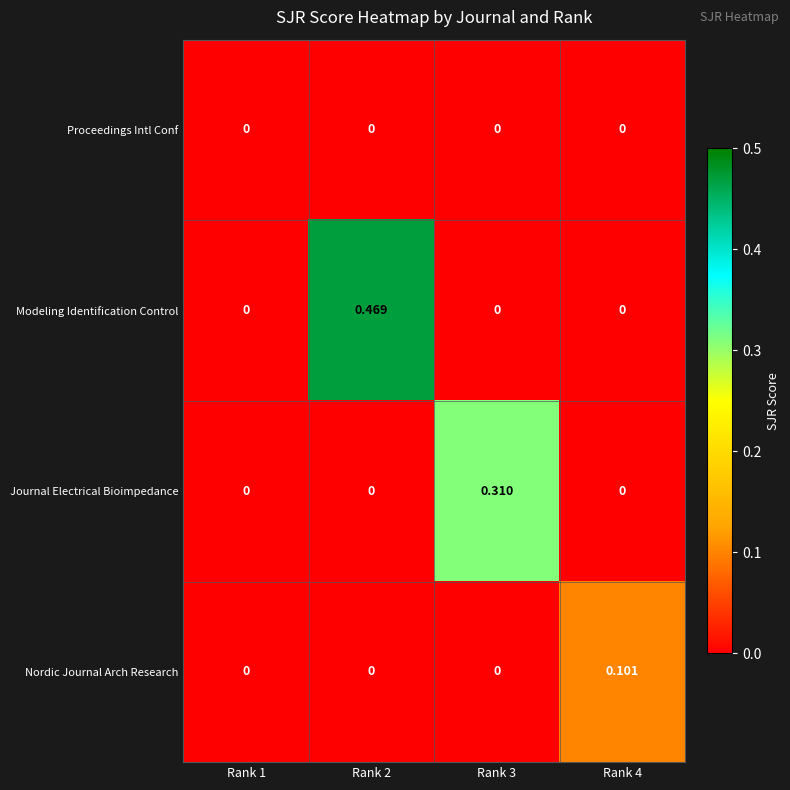

Which series changed the most between Rank 2 and Rank 3?

Modeling Identification Control